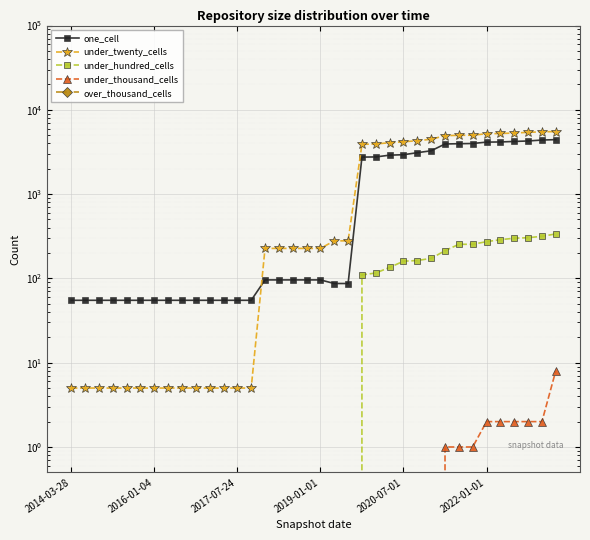

True or false: under_twenty_cells and under_hundred_cells cross at least once.

False